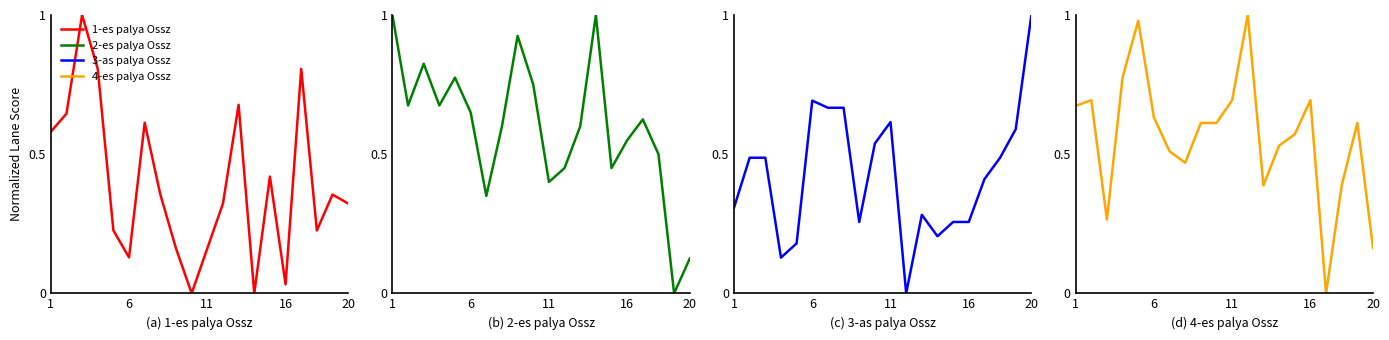

Which series has the largest range (max minus min)?

1-es palya Ossz